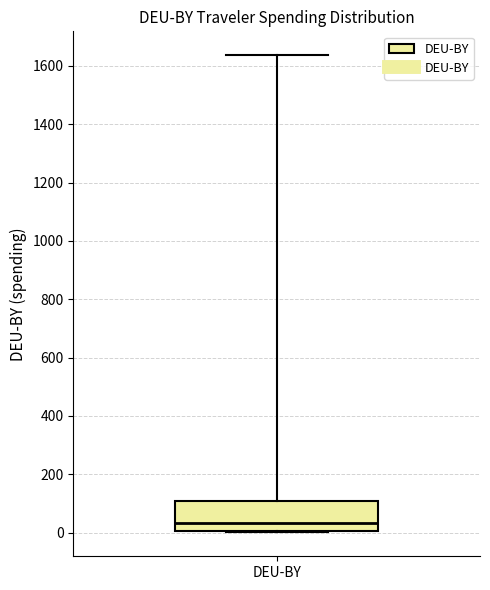

Where does the median line of the box for DEU-BY sit on the y-axis? The values are not printed on the chart, so give them approximately, as read against the axis.

40